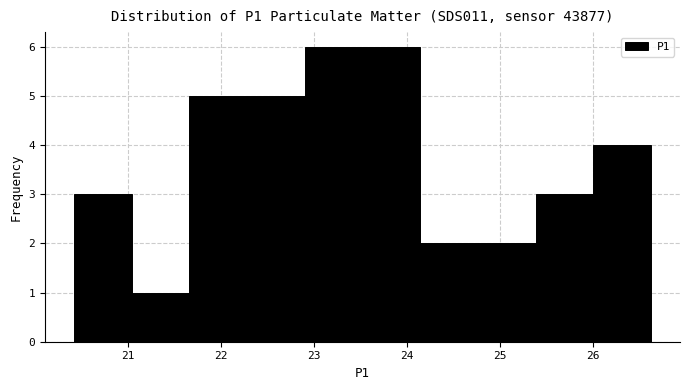

Reading left to right, transcribe this chart: for each bar, give the range it covers on the x-axis and its height. Neither the bar edges nor the heights are printed on the chart, so give them approximately, as read against the axes.

20.4 to 21.0: 3
21.0 to 21.7: 1
21.7 to 22.3: 5
22.3 to 22.9: 5
22.9 to 23.5: 6
23.5 to 24.1: 6
24.1 to 24.8: 2
24.8 to 25.4: 2
25.4 to 26.0: 3
26.0 to 26.6: 4